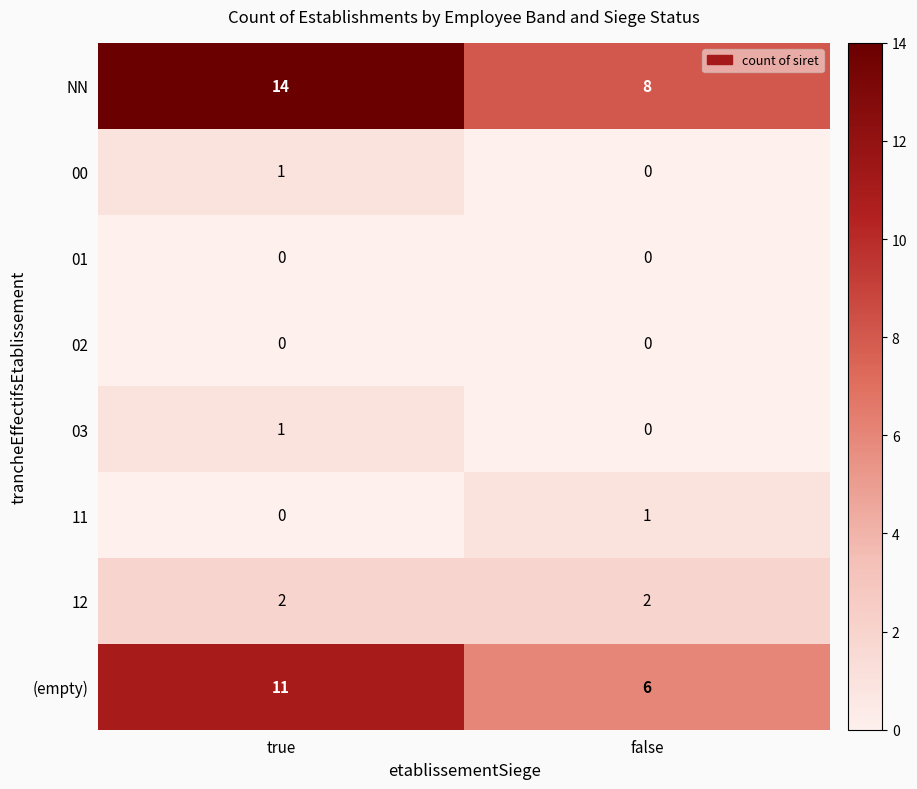

Which category has the highest value in the 00 series?

true